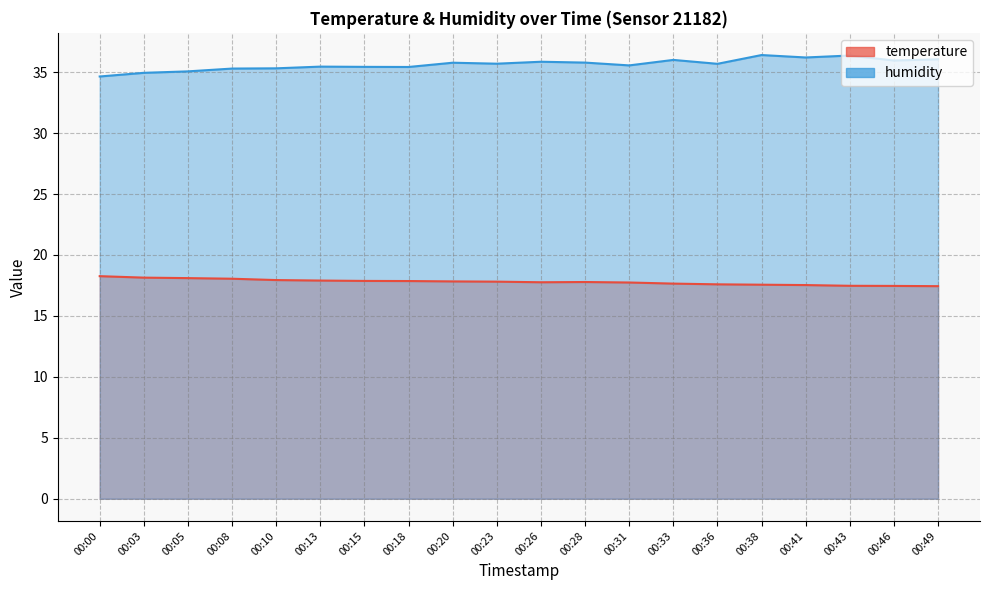

Which series has the largest total across all categories?

humidity